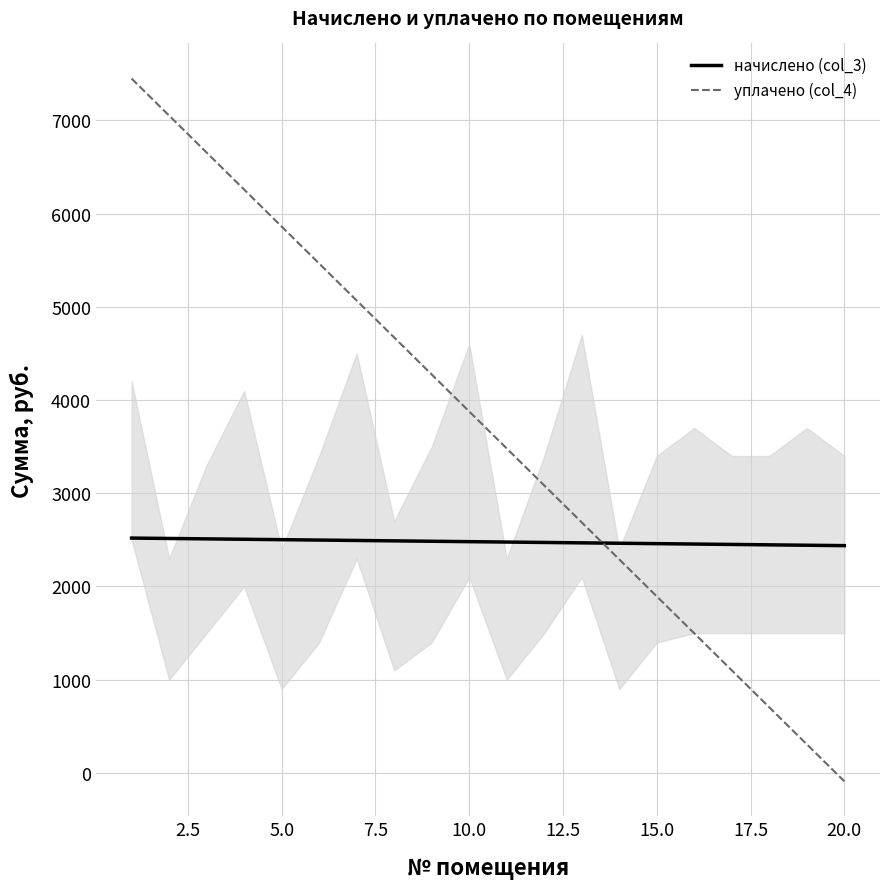

List the series in order of their peak value, lowest first.

начислено (col_3), уплачено (col_4)